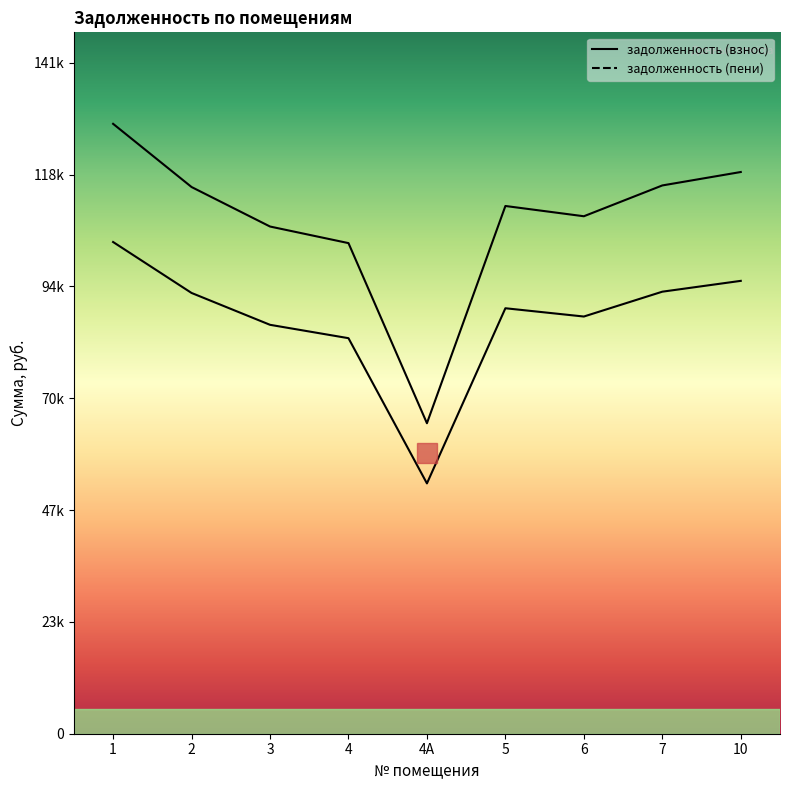

Where is the first local maximum for задолженность (взнос)?

5